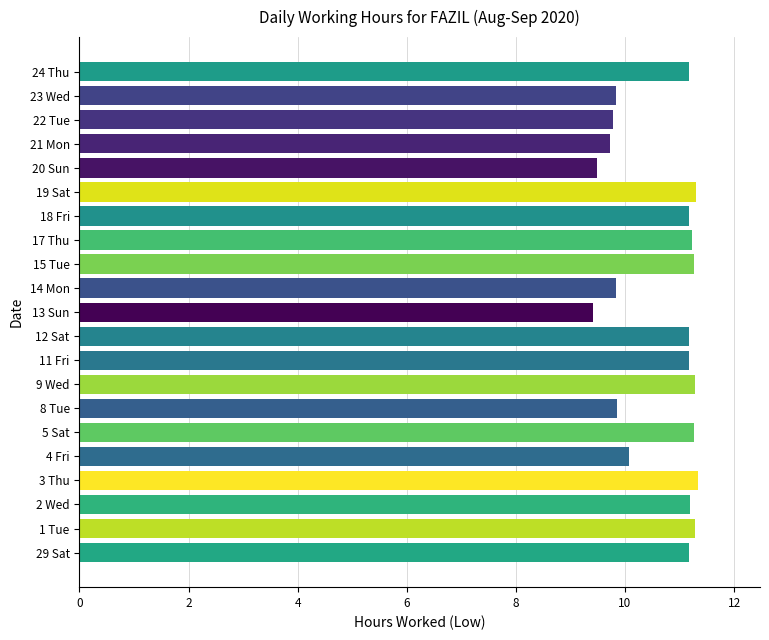

What is the smallest value displayed?

9.4